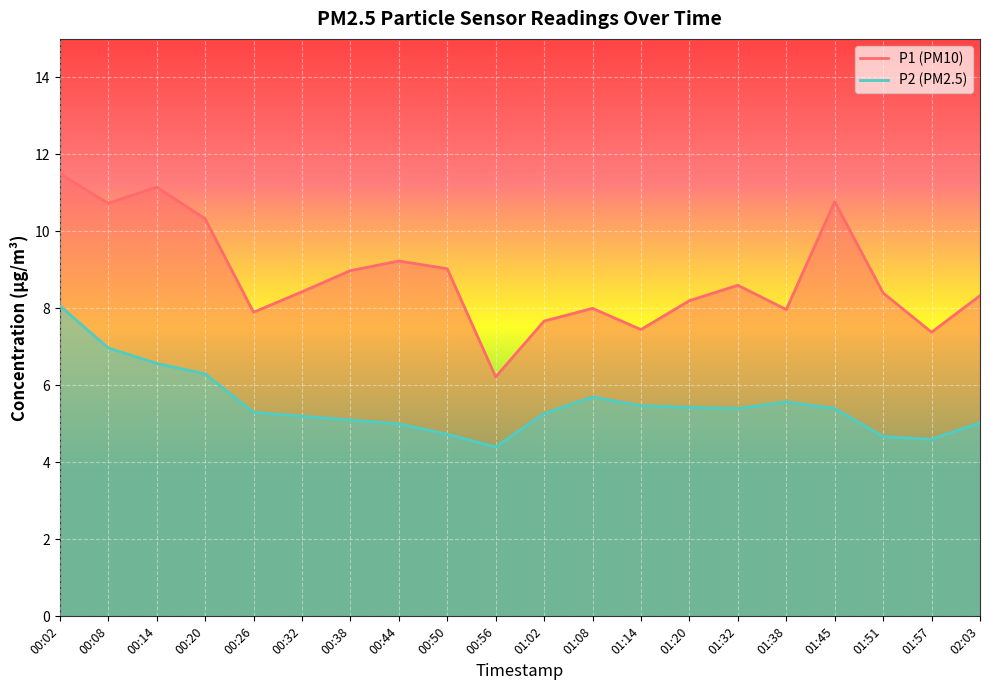

How many data points in P1 are above 8?

13